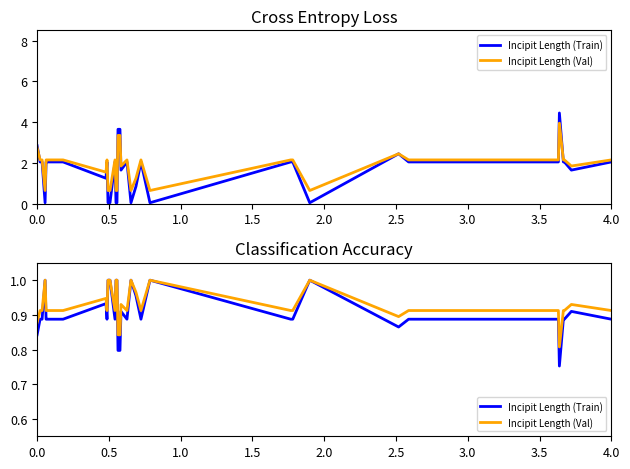

What is the difference between the maximum and minimum values in the Incipit Length (Train) series?

0.2